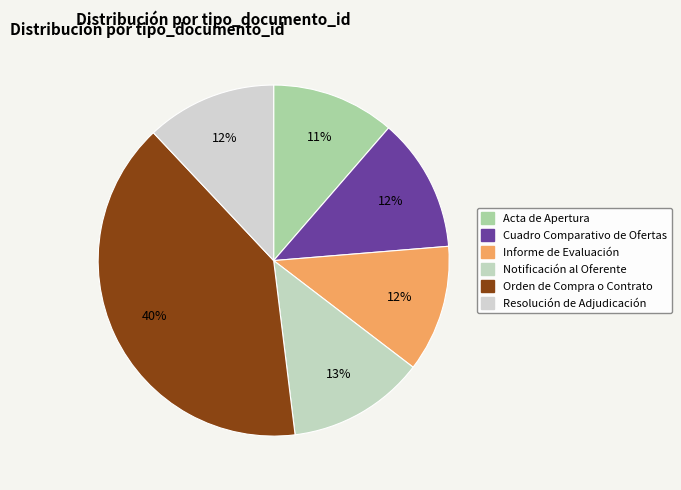

How many segments does this pie chart have?

6